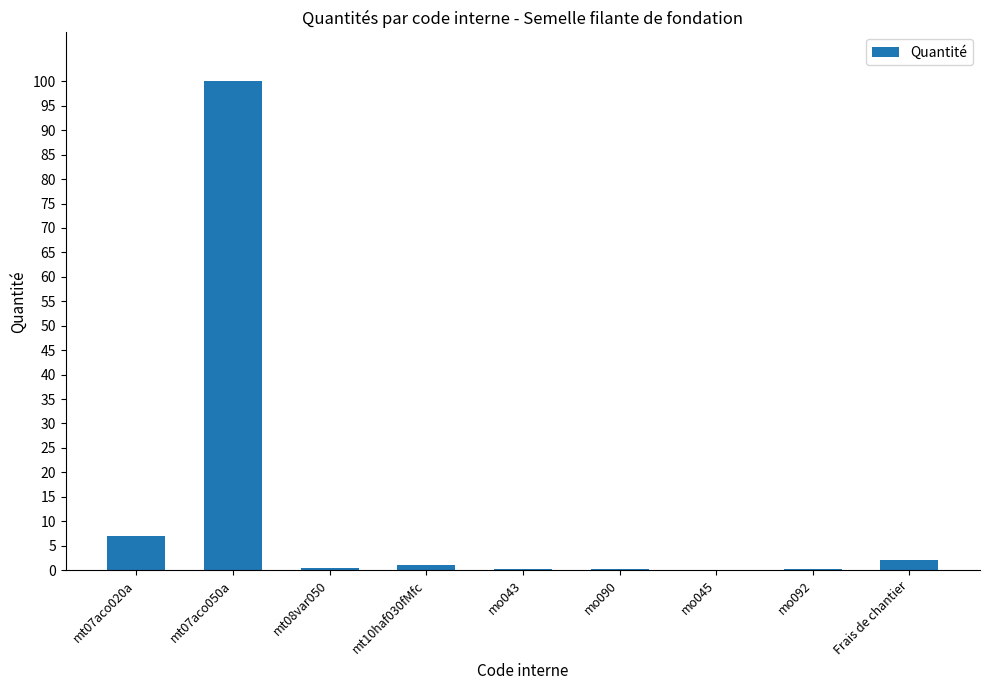

Where is the data nearest to the value 50?

mt07aco020a